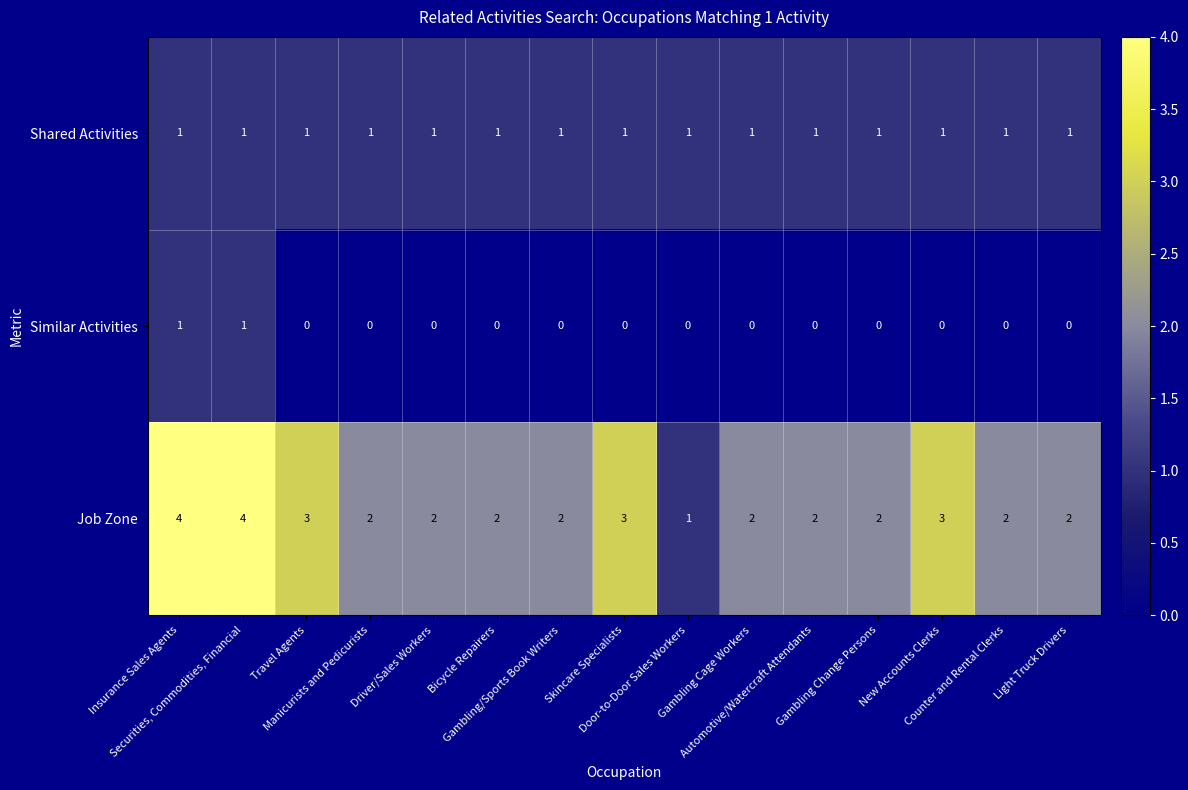

At Driver/Sales Workers, list the series in order from smallest to largest.

Similar Activities, Shared Activities, Job Zone